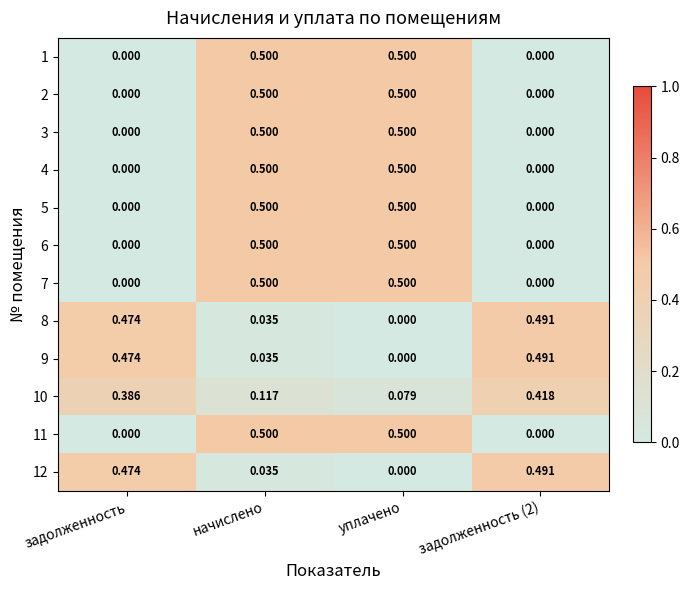

Where is 8 nearest to the value 0?

уплачено